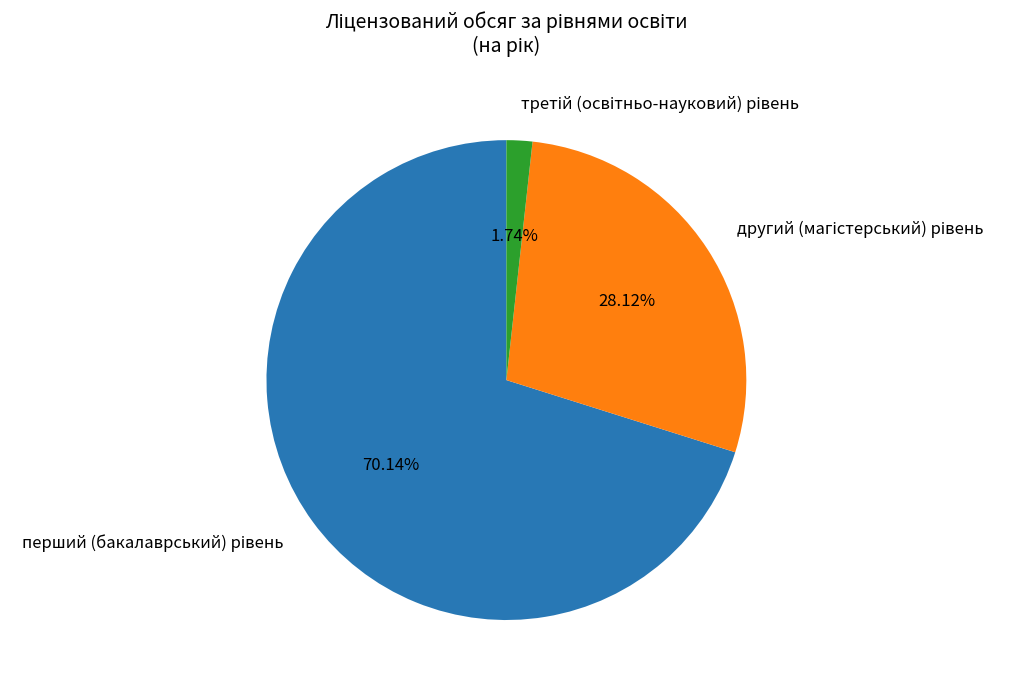

To the nearest percent, what is the average slice percentage?

33%